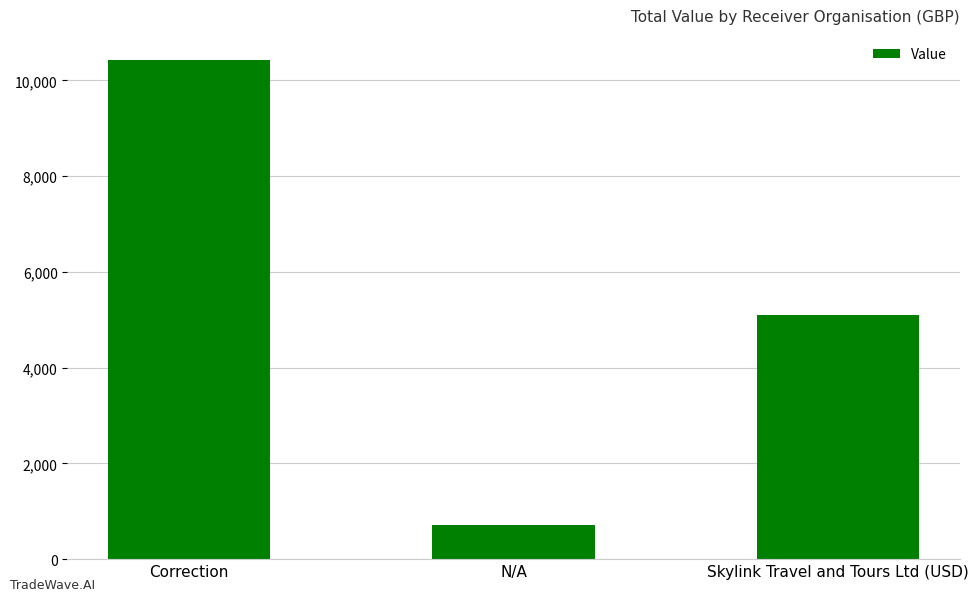

Which has a higher value, N/A or Correction?

Correction